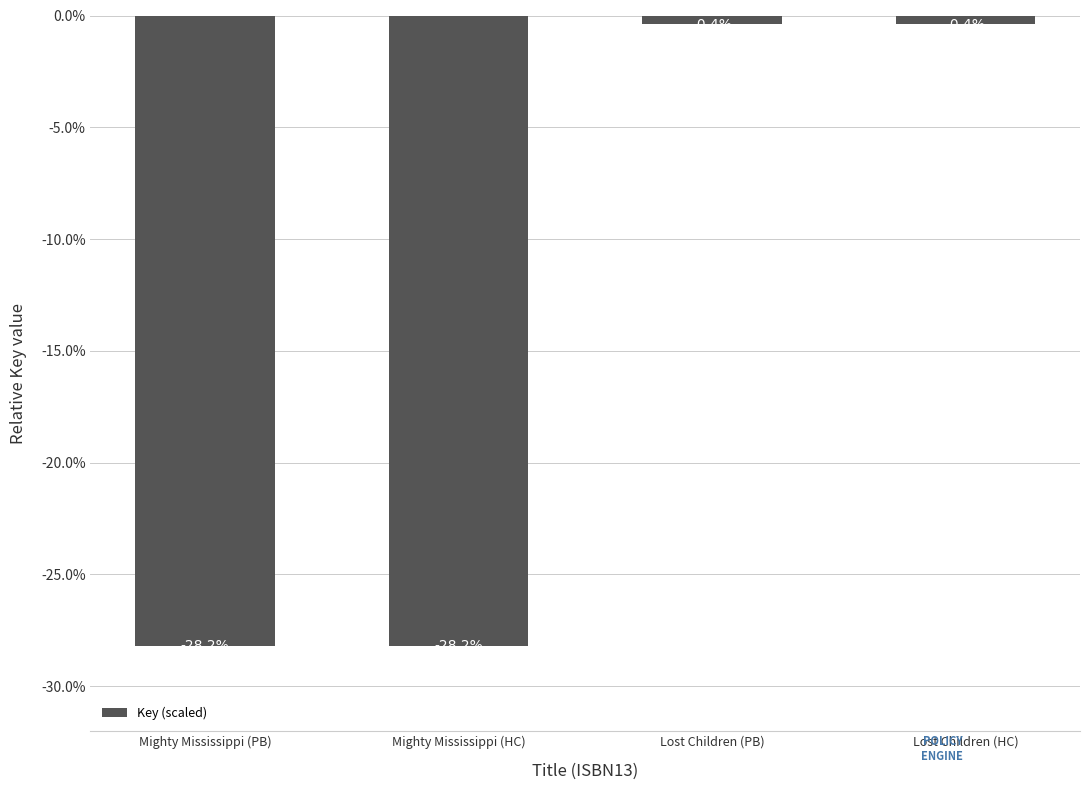

Is it true that the value at Mighty Mississippi (HC) is -28.2?

True